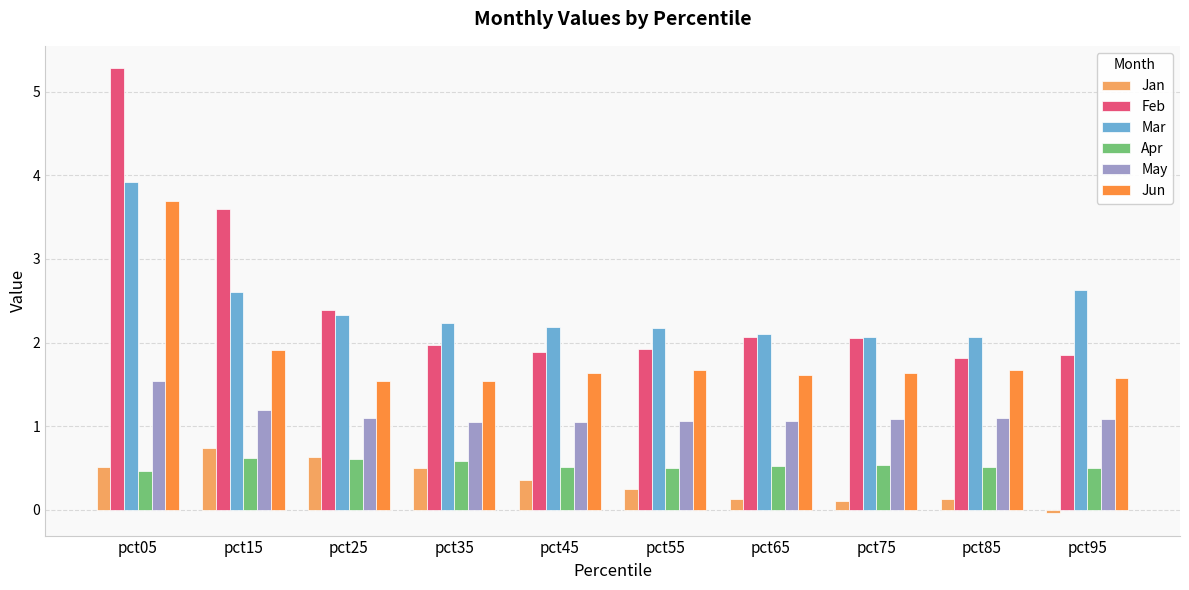

True or false: May has a value of 1.1 at pct25.

True